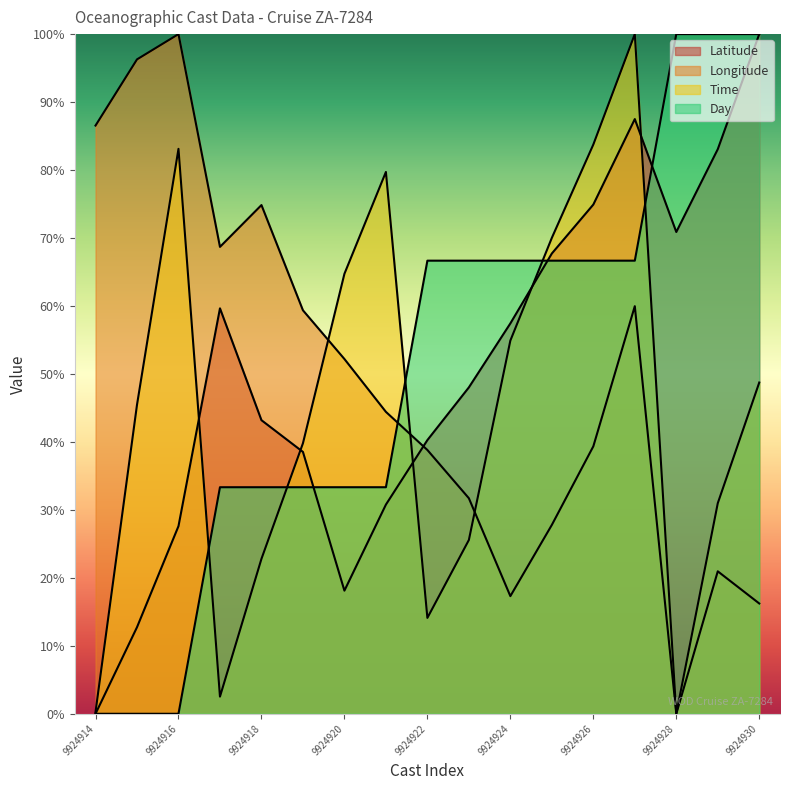

At which category does Latitude reach its first local valley?

9924920